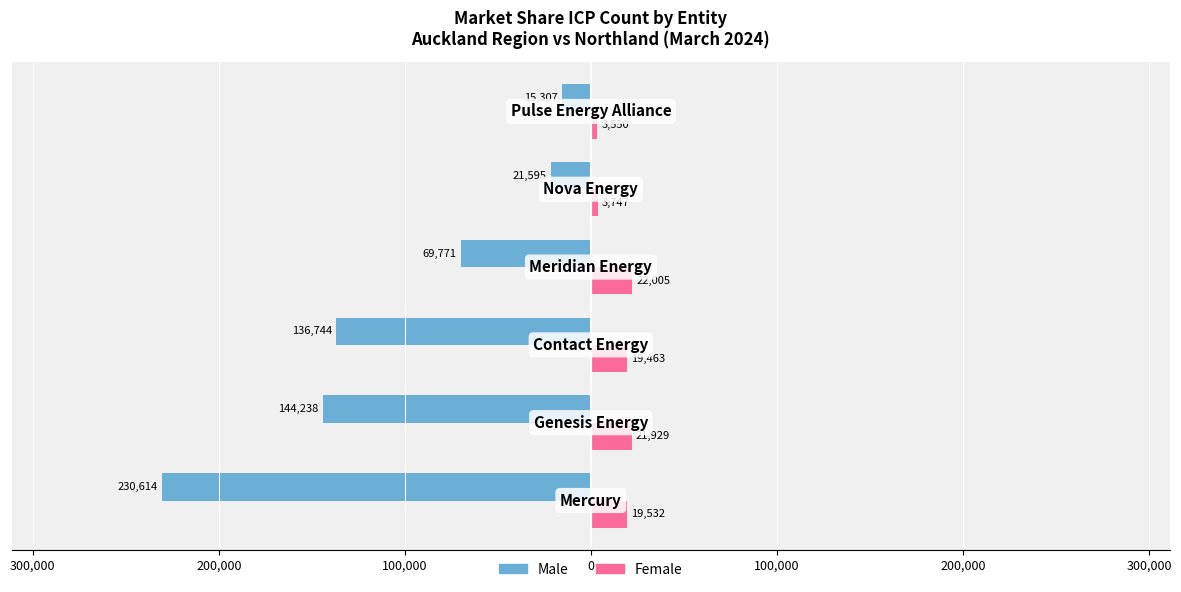

What are all the series names shown in the legend?

Male, Female